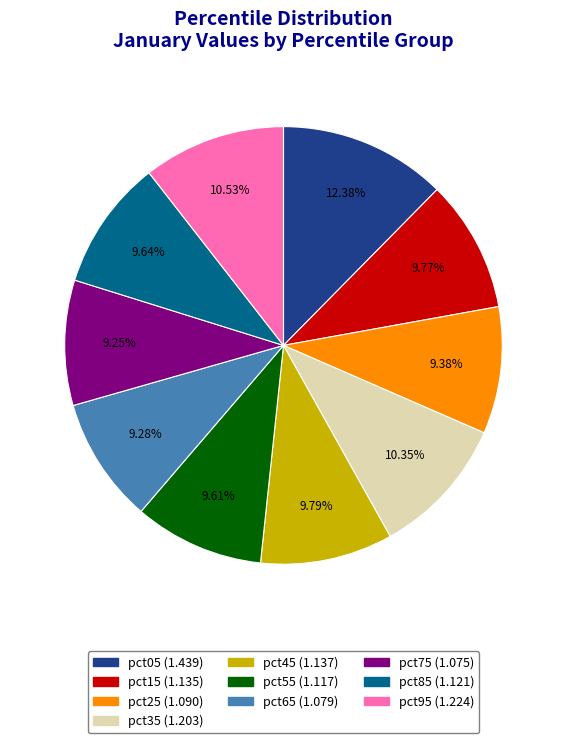

To the nearest percent, what is the average slice percentage?

10%